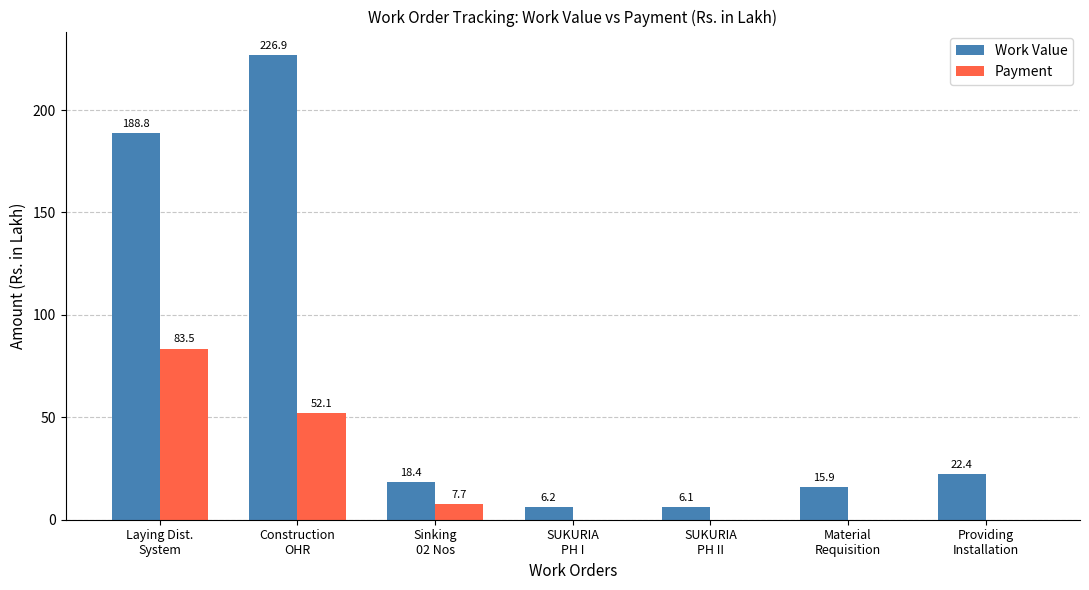

Is the value of Payment at Sinking
02 Nos greater than the value of Work Value at Material
Requisition?

No